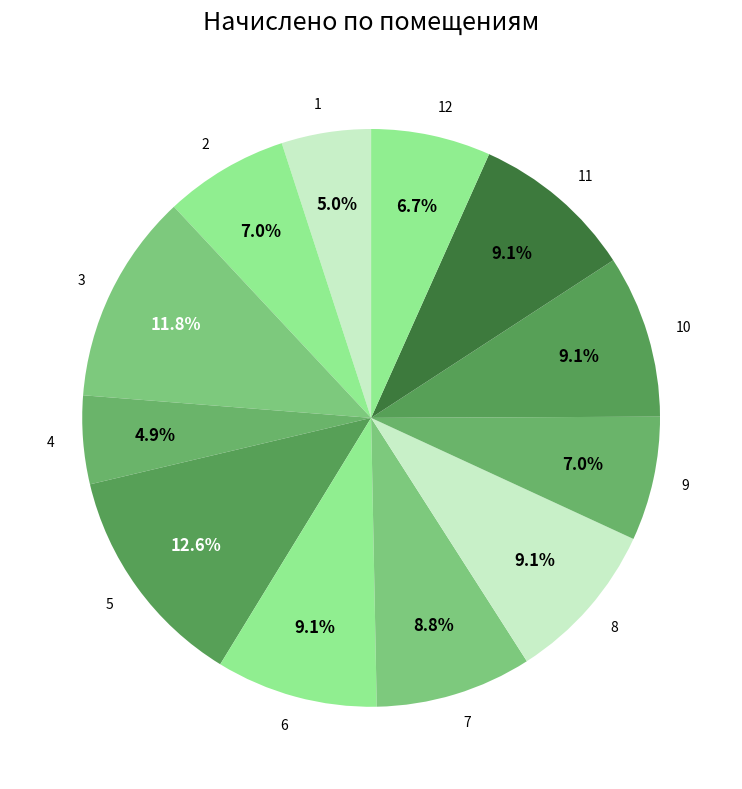

Between 10 and 9, which is larger?

10